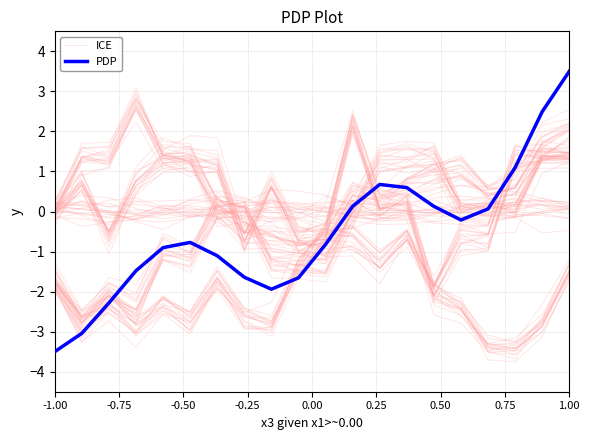

How many values in the PDP series exceed 0?

8